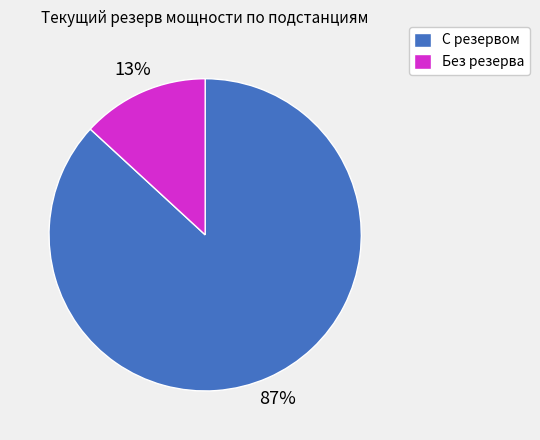

Do Без резерва and С резервом together represent more than half of the pie?

Yes